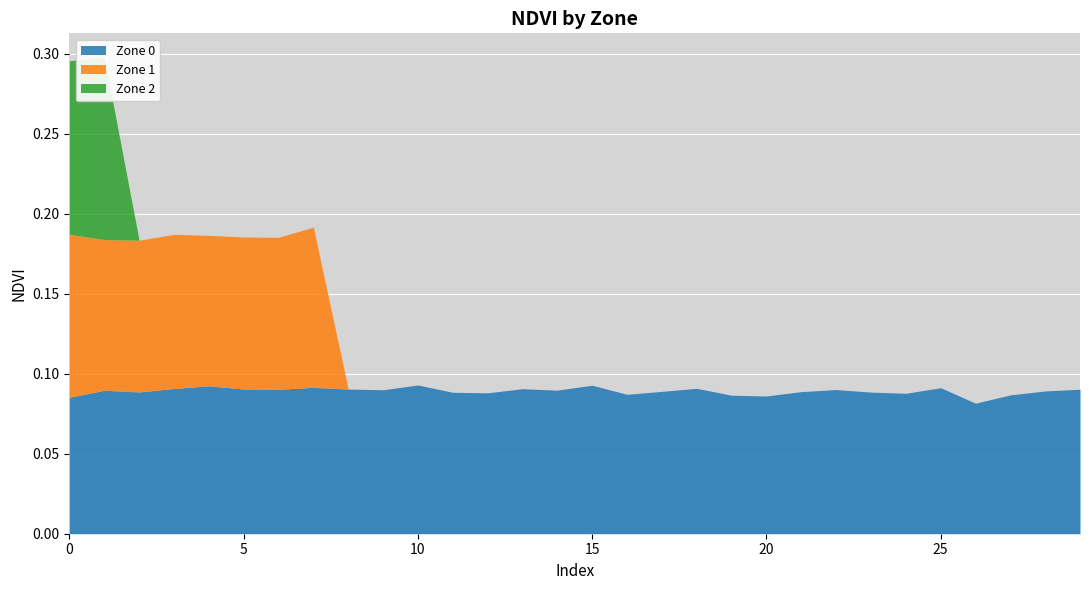

What are all the series names shown in the legend?

Zone 0, Zone 1, Zone 2